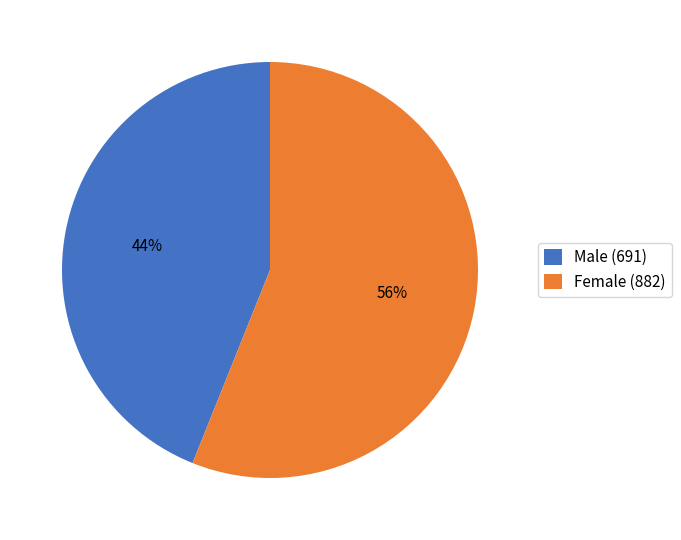

To the nearest percent, what is the difference between the largest and smallest slice percentages?

12%